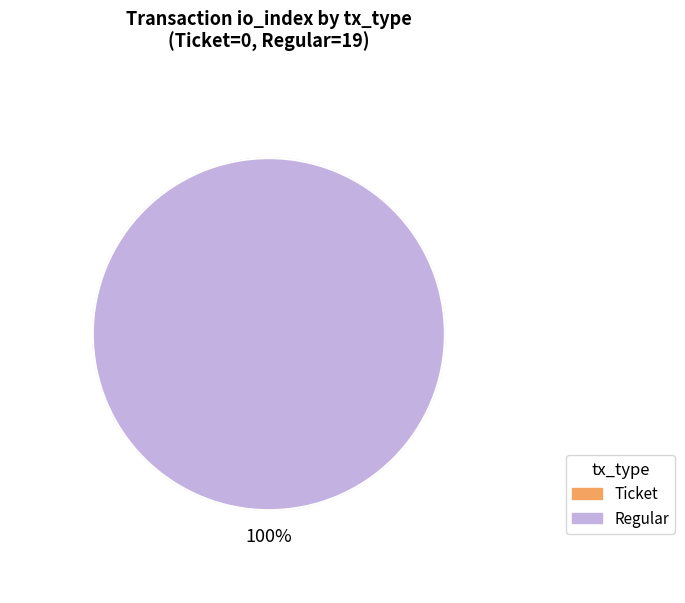

To the nearest percent, what portion does Regular represent?

100%